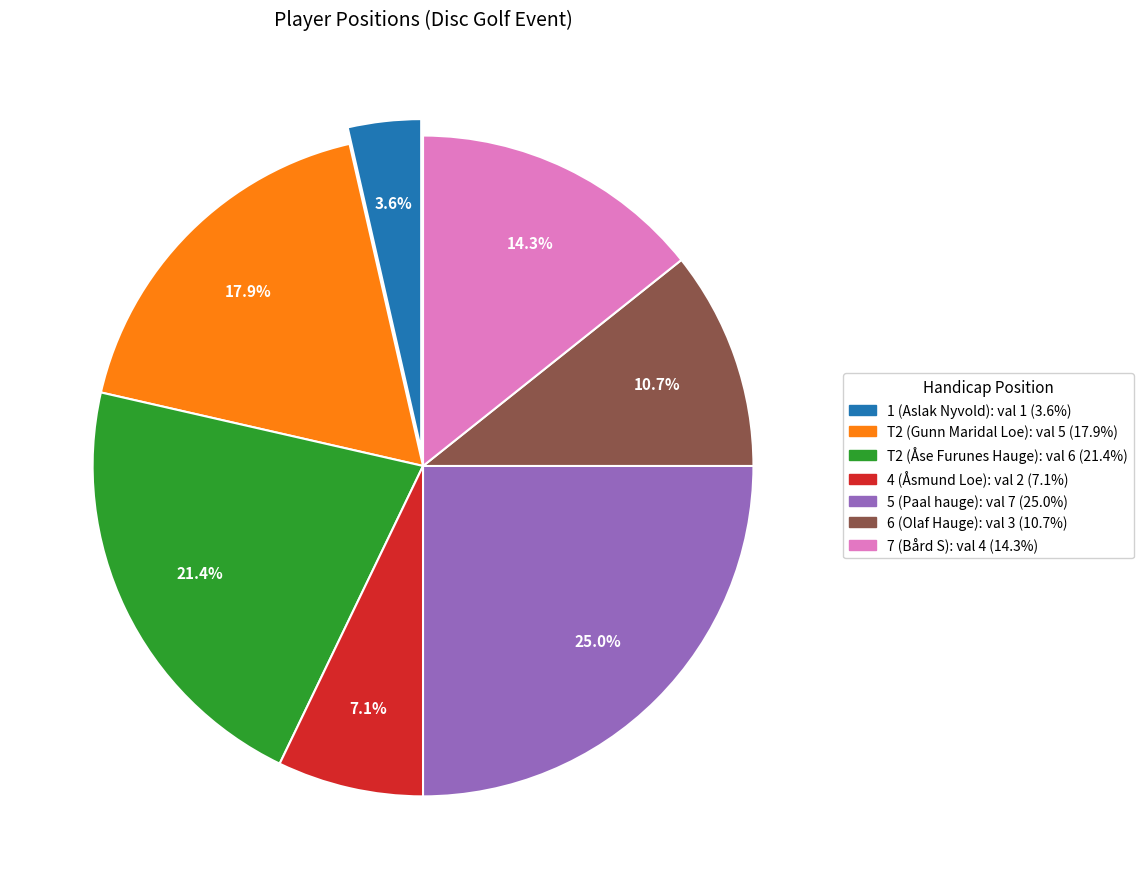

How much of the chart is everything except T2 (Gunn Maridal Loe)?

82.1%